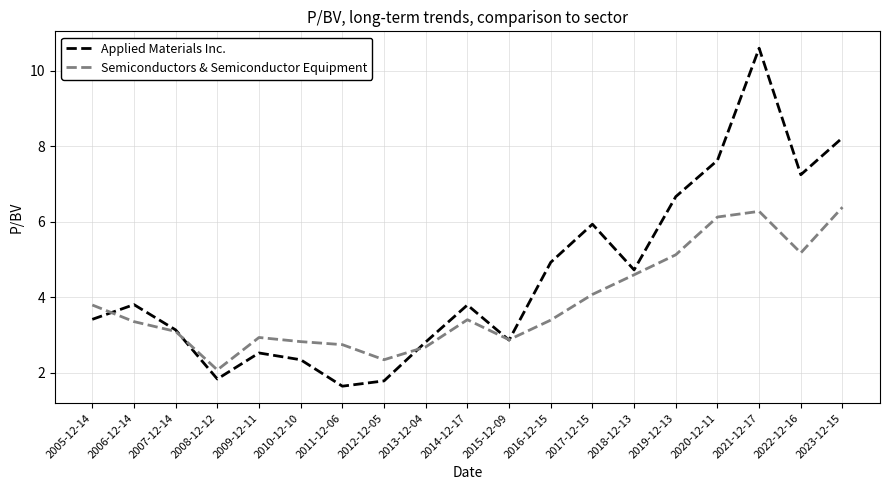

List the series in order of their overall mean, highest first.

Applied Materials Inc., Semiconductors & Semiconductor Equipment